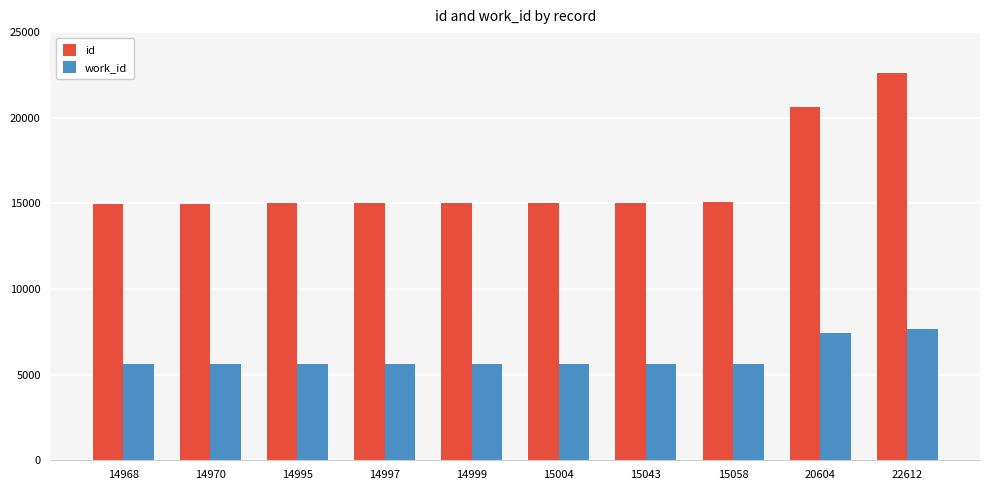

At how many categories does at least one series exceed 13517?

10